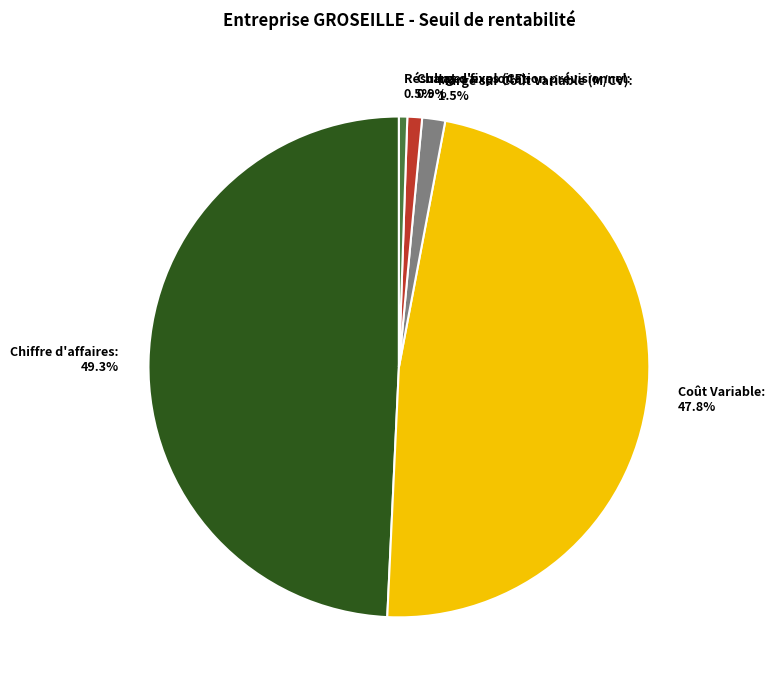

To the nearest percent, what portion does Chiffre d'affaires represent?

49%